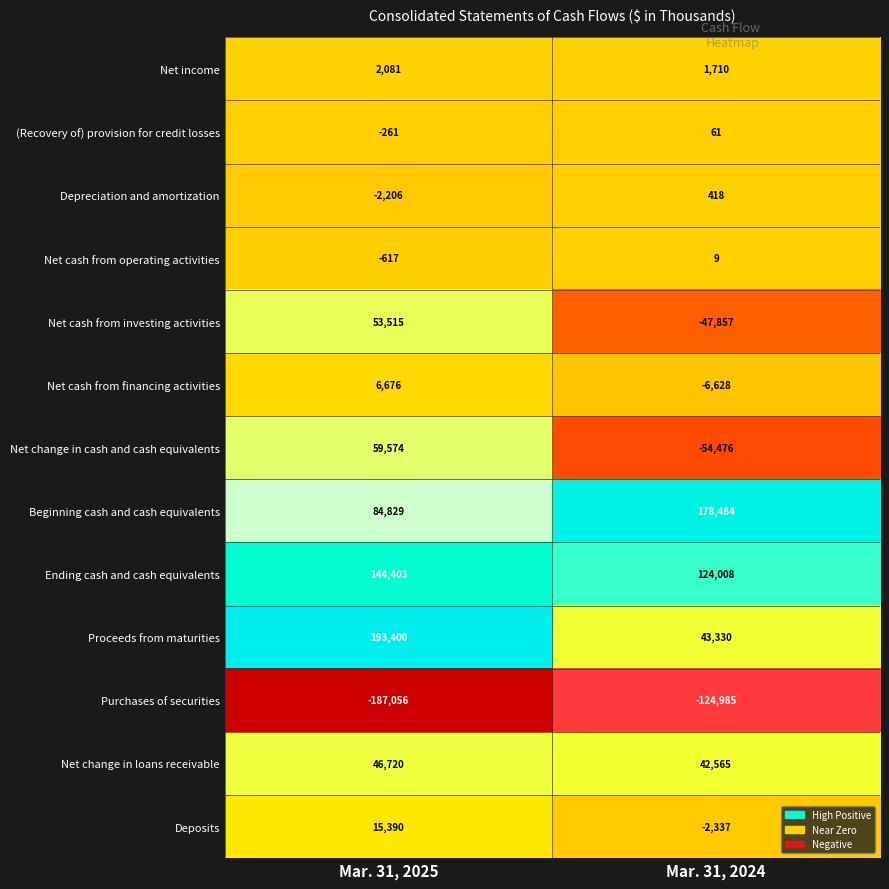

True or false: Net change in loans receivable has a value of 11547 at Mar. 31, 2024.

False